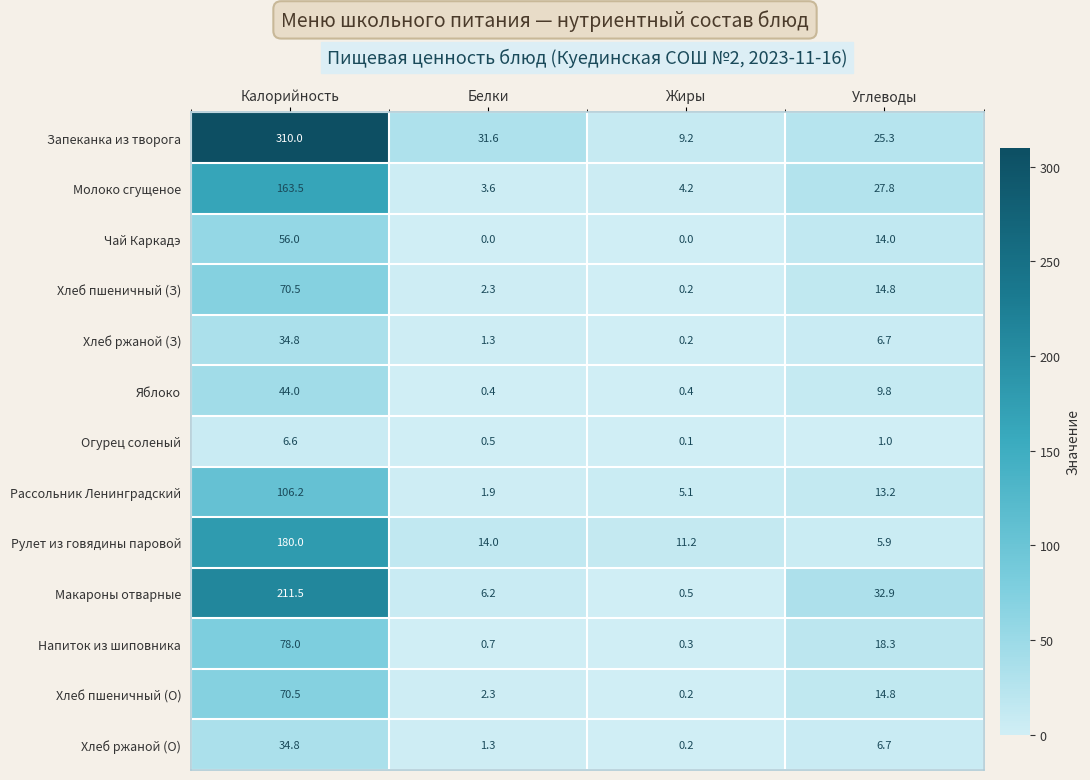

What is the total value across all series at Углеводы?

191.2